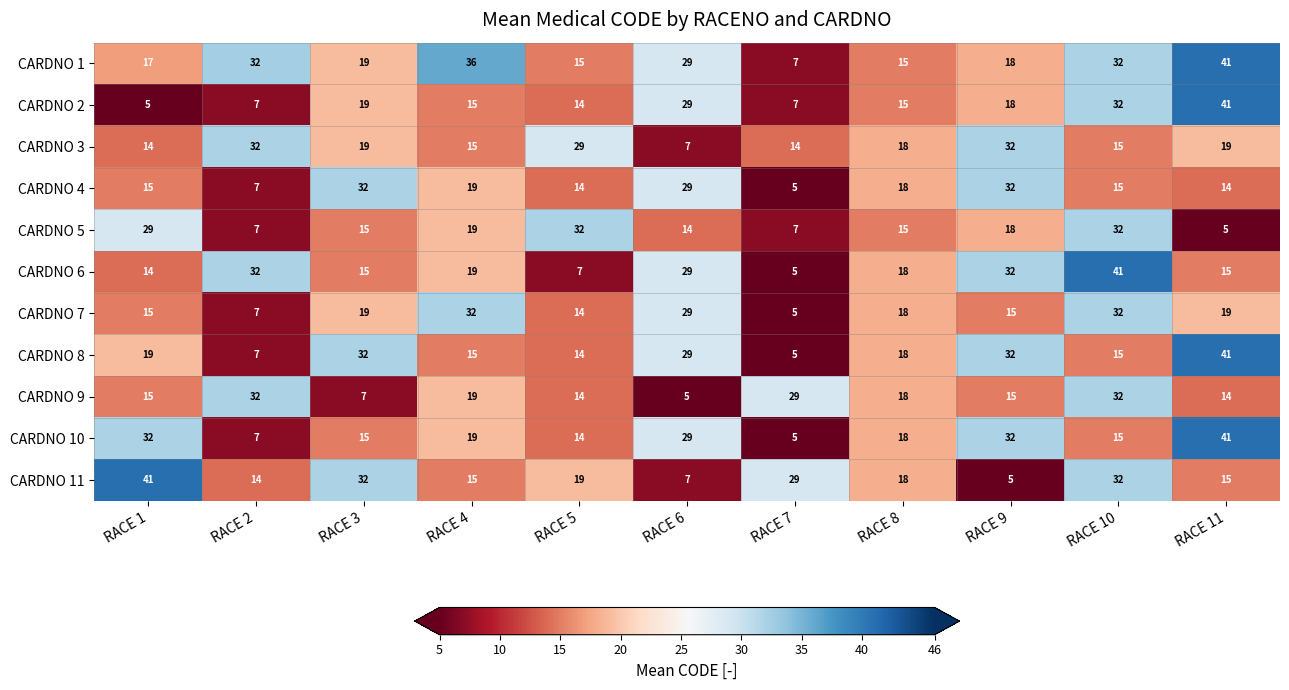

At which label is CARDNO 2 closest to 23?

RACE 3